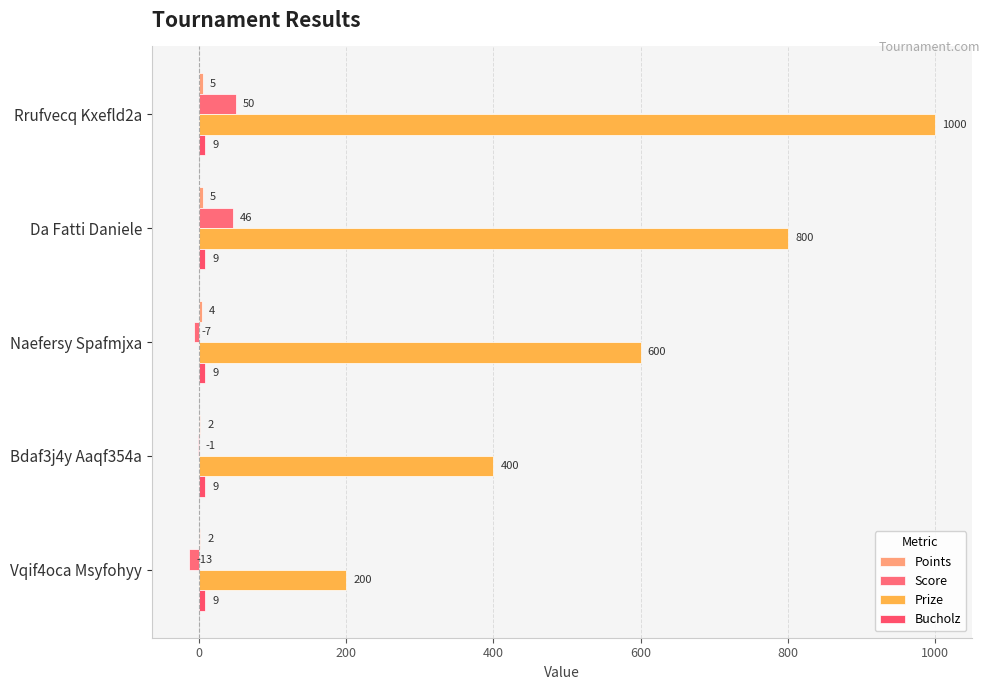

How many categories are shown in the chart?

5